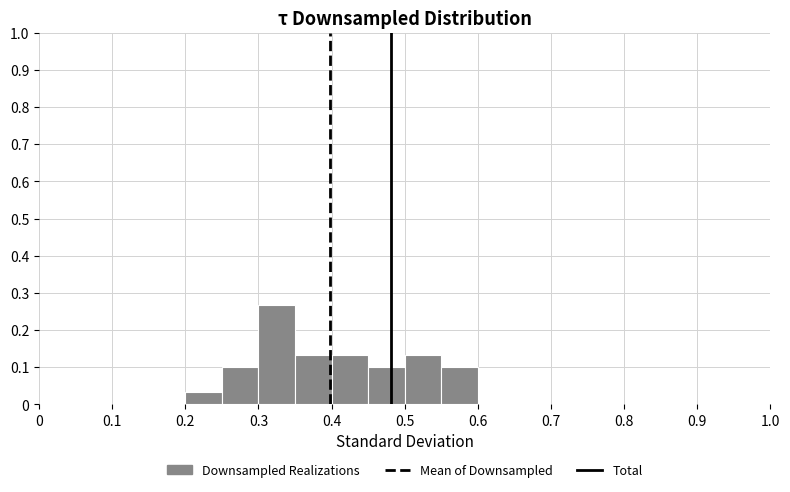

Over which range of the x-axis is the bar tallest?

0.30 to 0.35